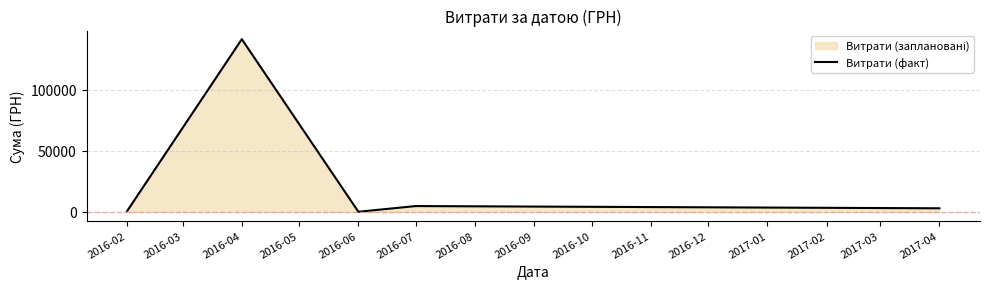

Count the number of categories in the chart.

5